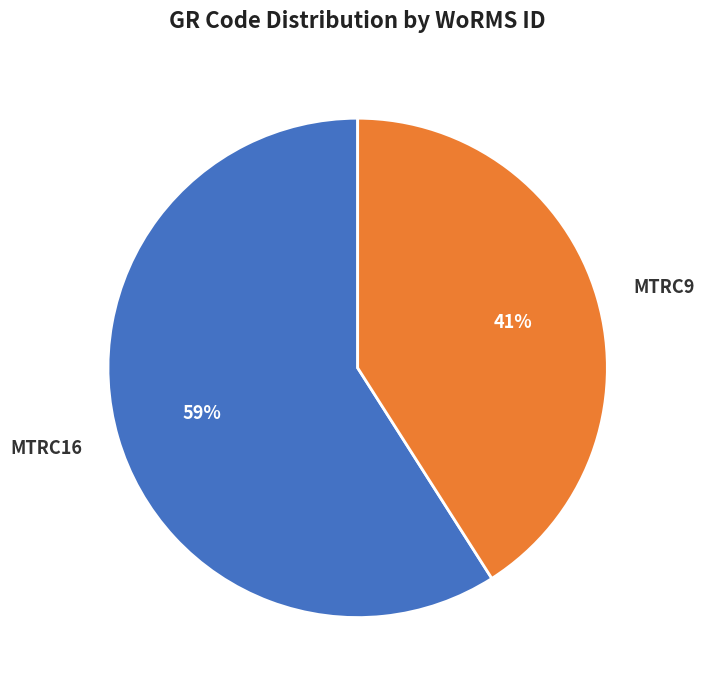

To the nearest percent, what is the combined percentage of MTRC9 and MTRC16?

100%